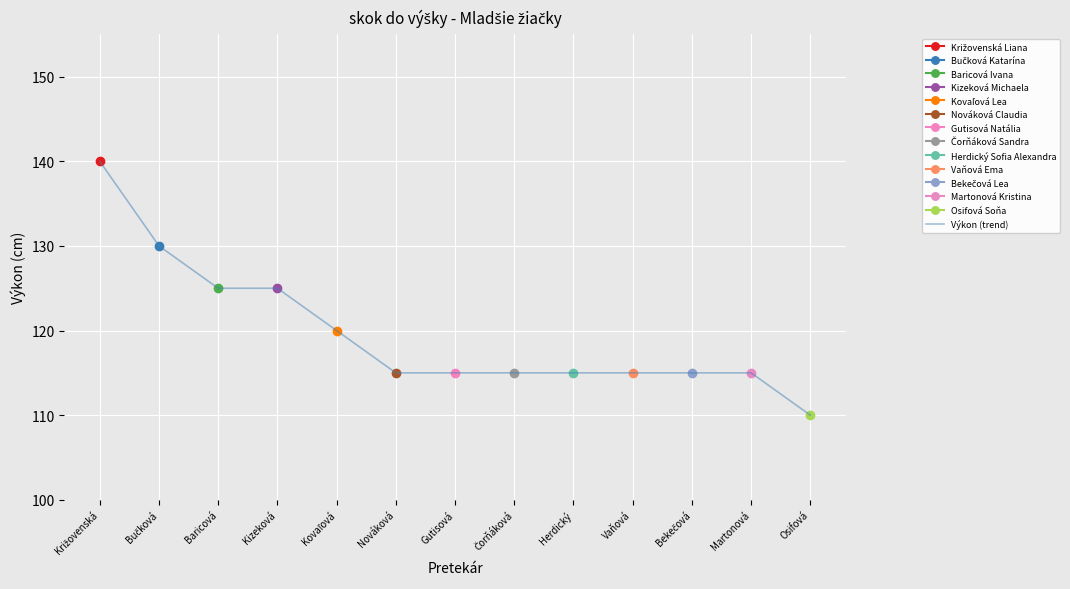

Where is the data nearest to the value 125?

Baricová